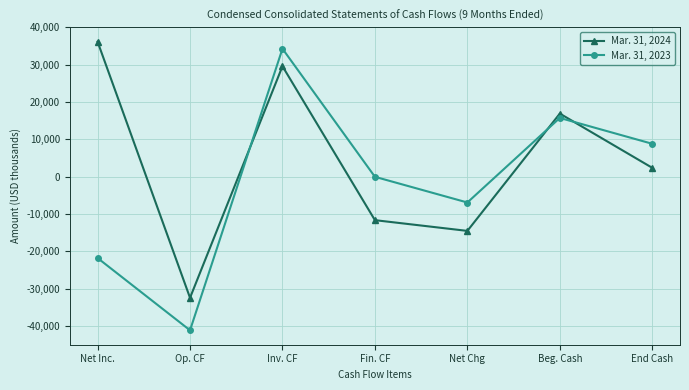

True or false: Mar. 31, 2023 has more than 2 points higher than both neighbors.

False